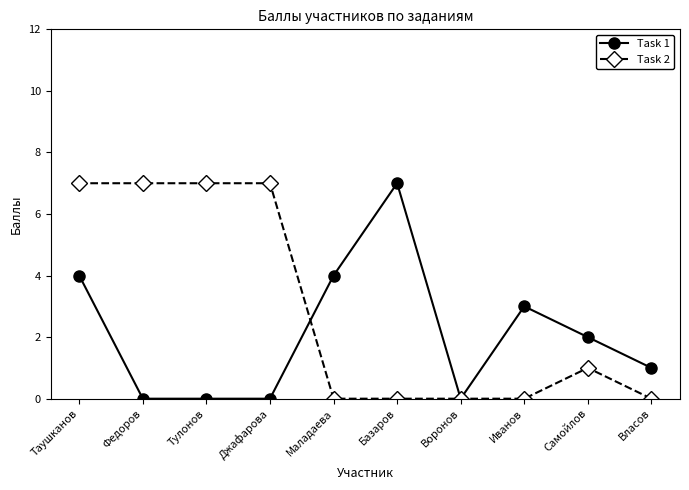

Rank the series at Джафарова from lowest to highest value.

Task 1, Task 2